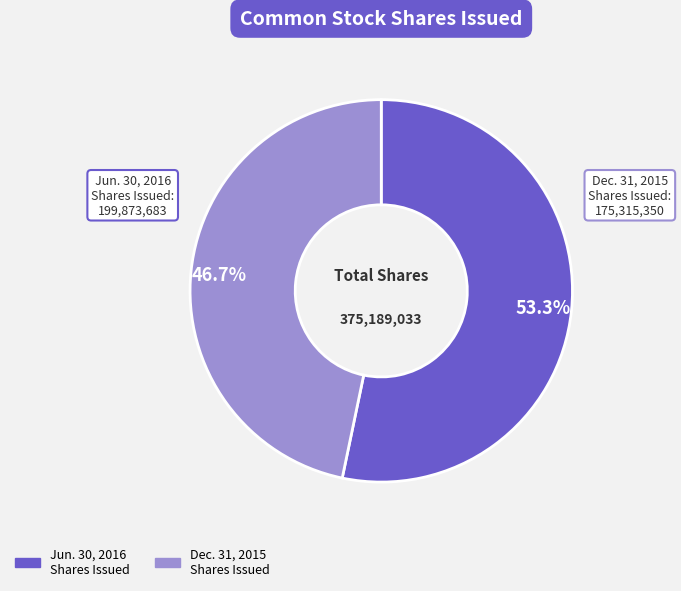

How many segments does this pie chart have?

2